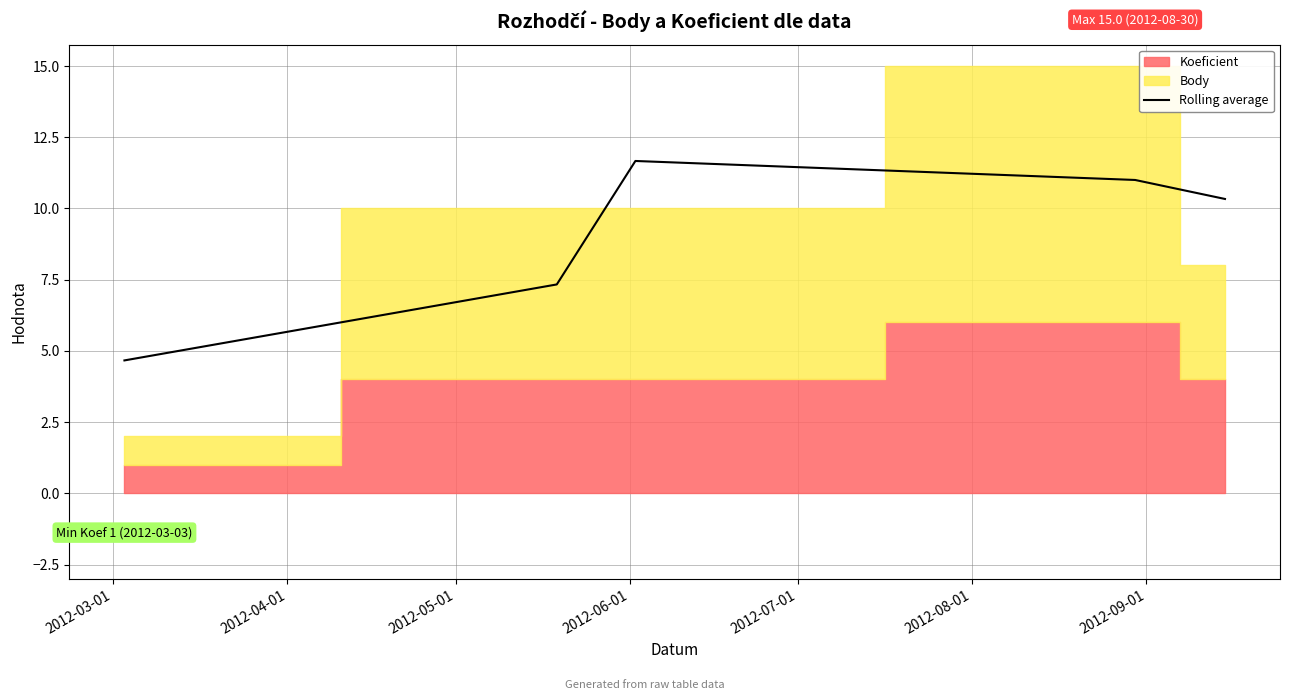

What is the minimum value for Rolling average?

4.7